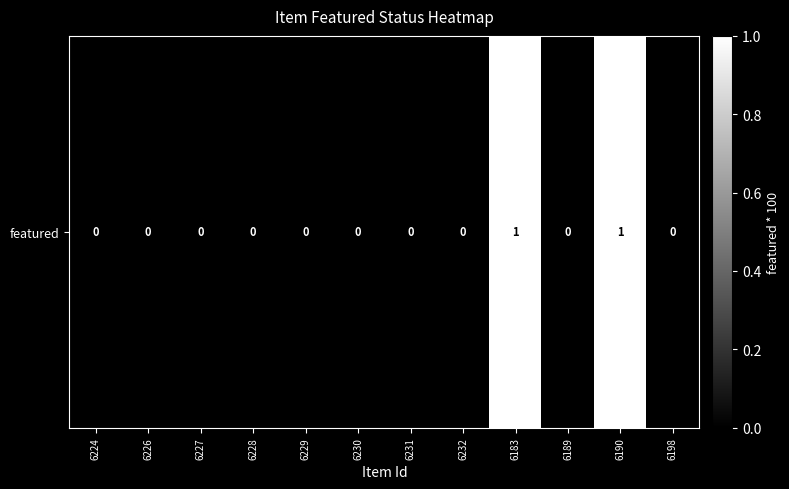

Which category has the highest value across all series?

6183